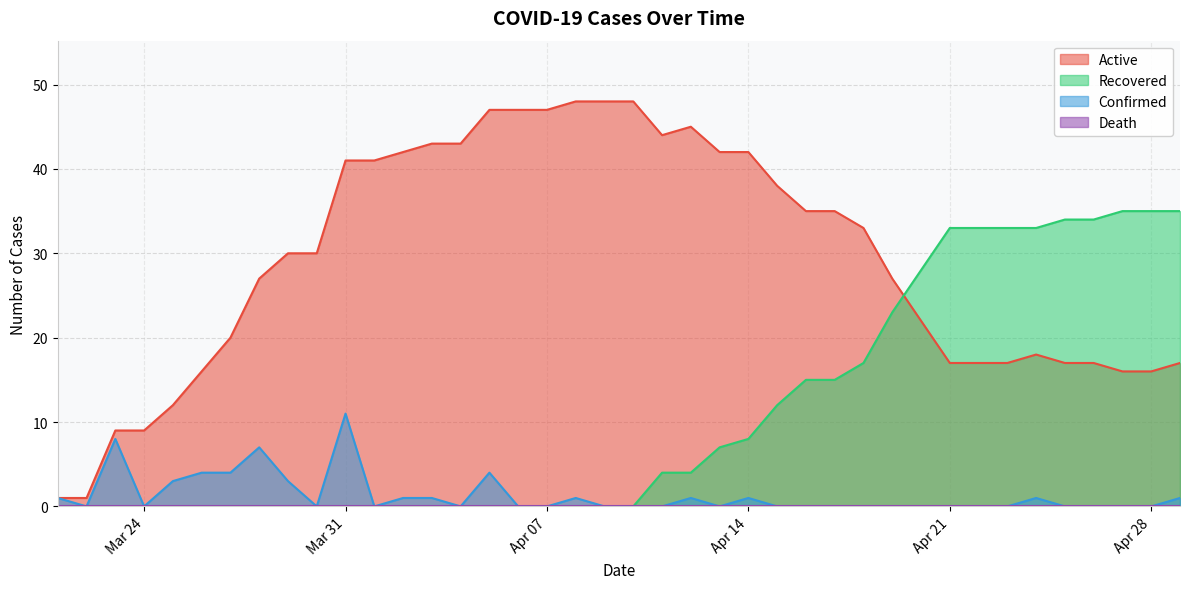

Which series has the widest spread of values?

Active